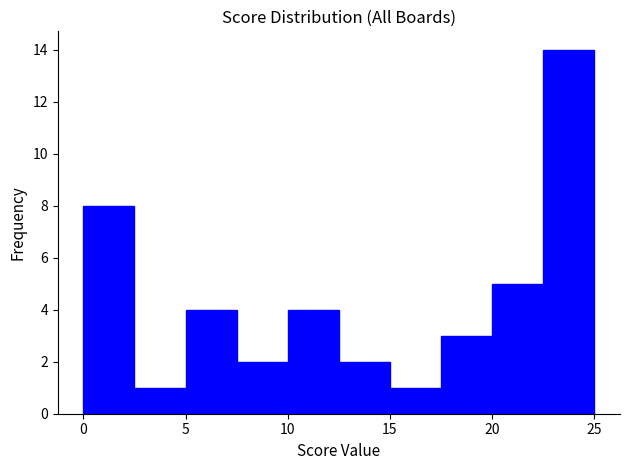

Reading left to right, list every bar in this chart as the range it spans on the x-axis followed by its height. The values are not printed on the chart, so give them approximately, as read against the axis.

0.0 to 2.5: 8
2.5 to 5.0: 1
5.0 to 7.5: 4
7.5 to 10.0: 2
10.0 to 12.5: 4
12.5 to 15.0: 2
15.0 to 17.5: 1
17.5 to 20.0: 3
20.0 to 22.5: 5
22.5 to 25.0: 14